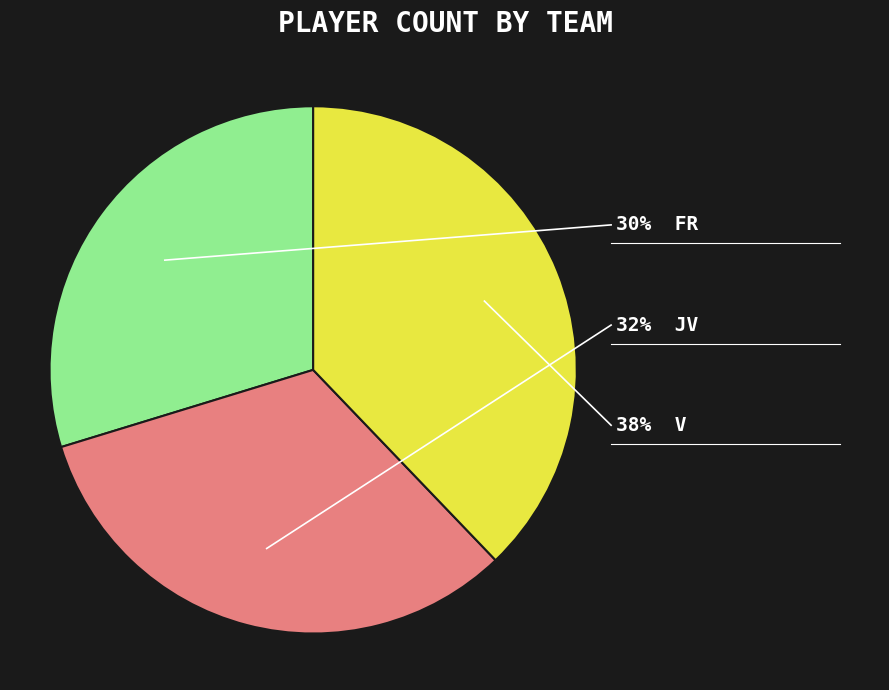

Is there any slice that represents more than half of the pie?

No